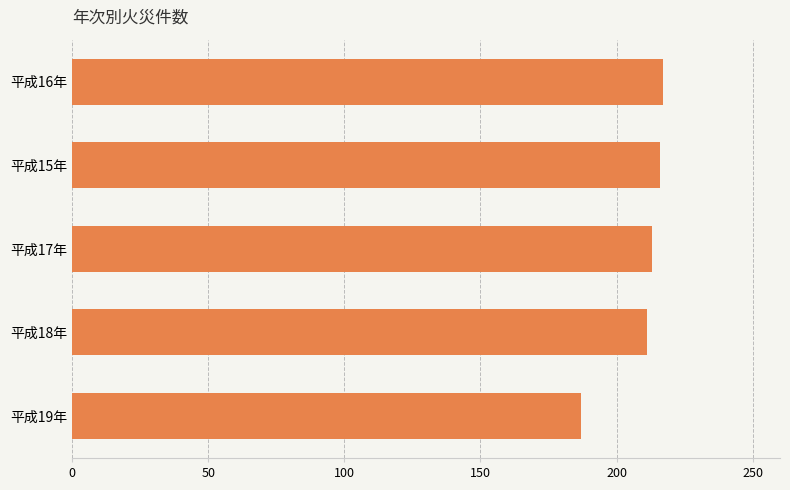

At which category does the chart reach its minimum across all series?

平成19年